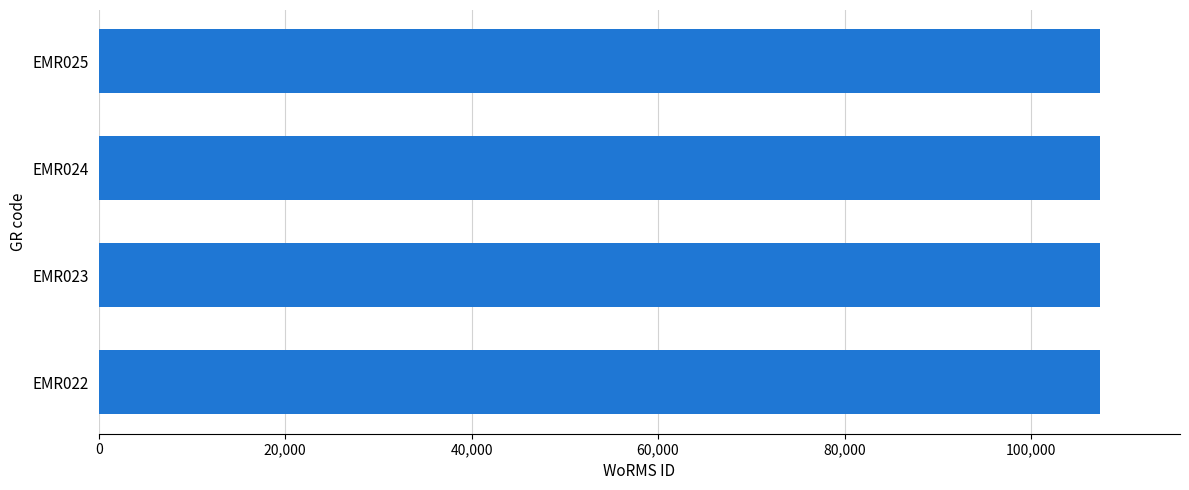

What is the minimum value shown in the chart?

107386